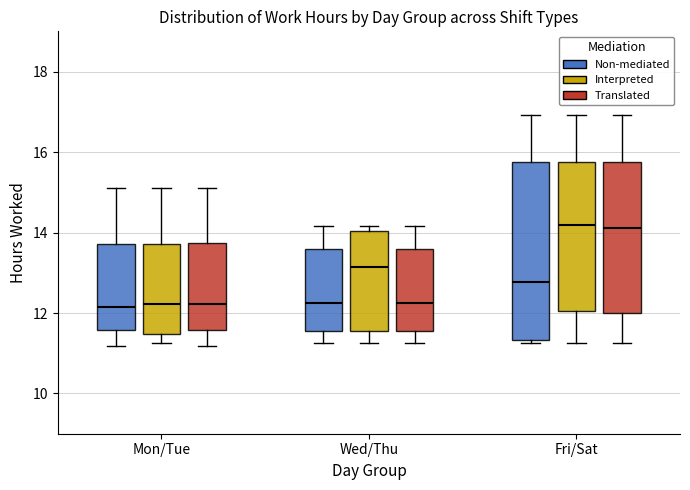

Comparing the boxes themselves (not the whiskers), which one is the tallest?

Fri/Sat (Non-mediated)